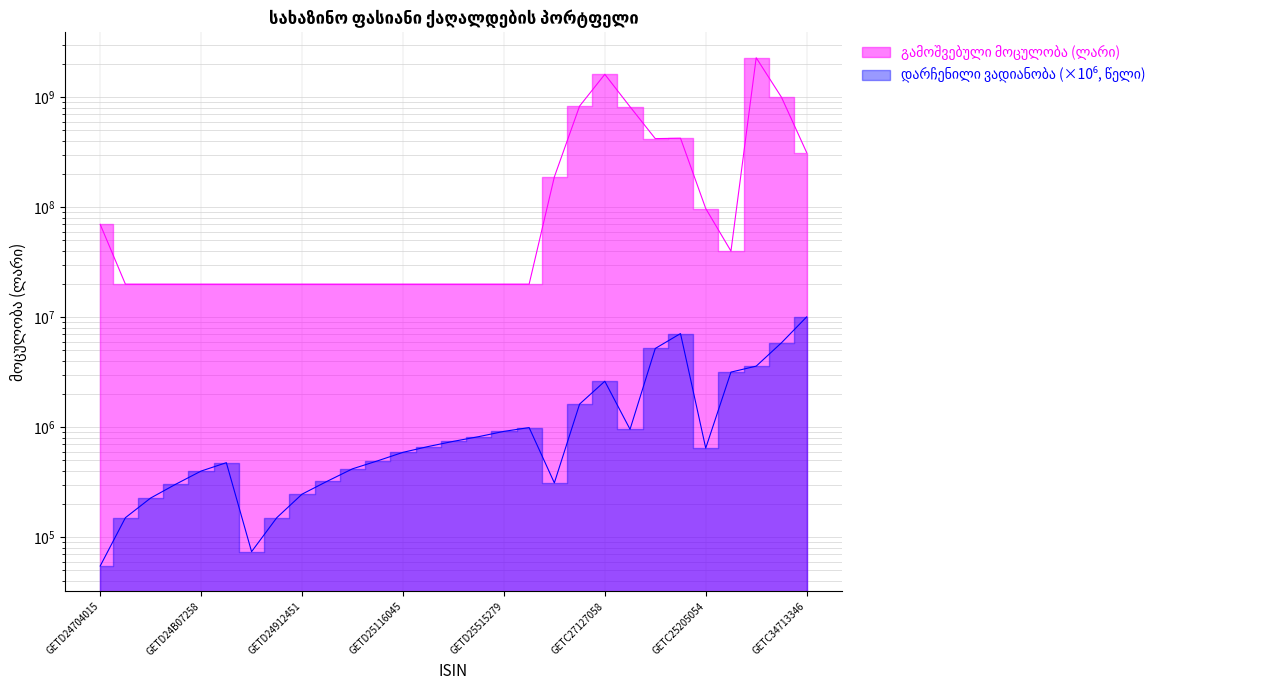

Does the chart display data point markers on the line(s)?

No